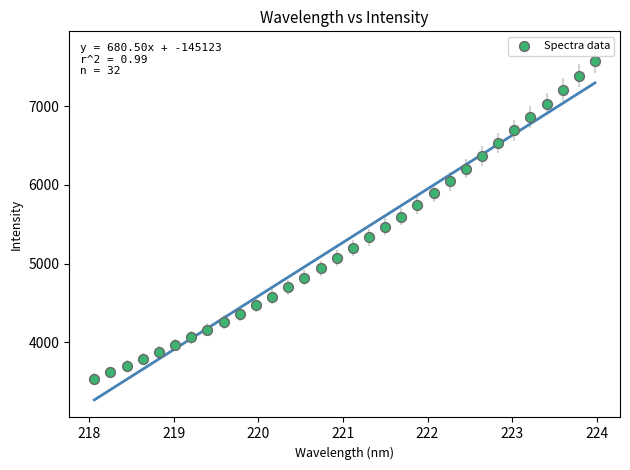

What is the range of X values (max minus min)?

5.9